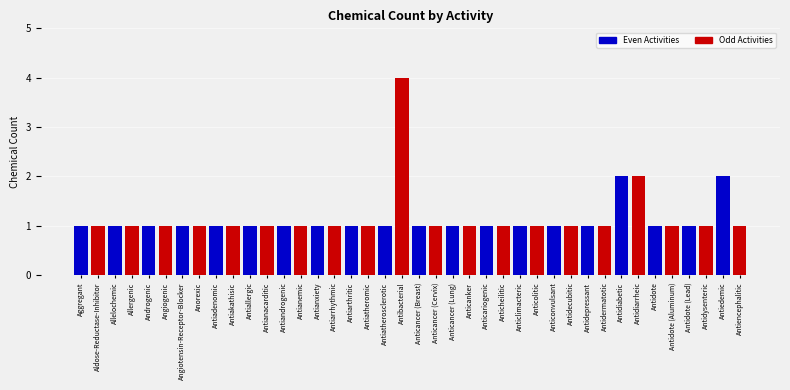

How many data points does each series have?

20